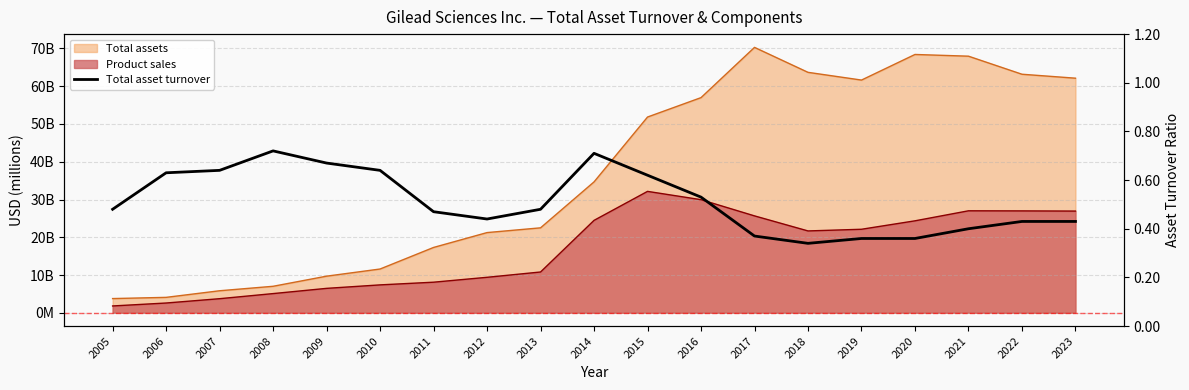

List the labels in order of value, largest first.

2008, 2014, 2009, 2007, 2010, 2006, 2015, 2016, 2005, 2013, 2011, 2012, 2022, 2023, 2021, 2017, 2019, 2020, 2018